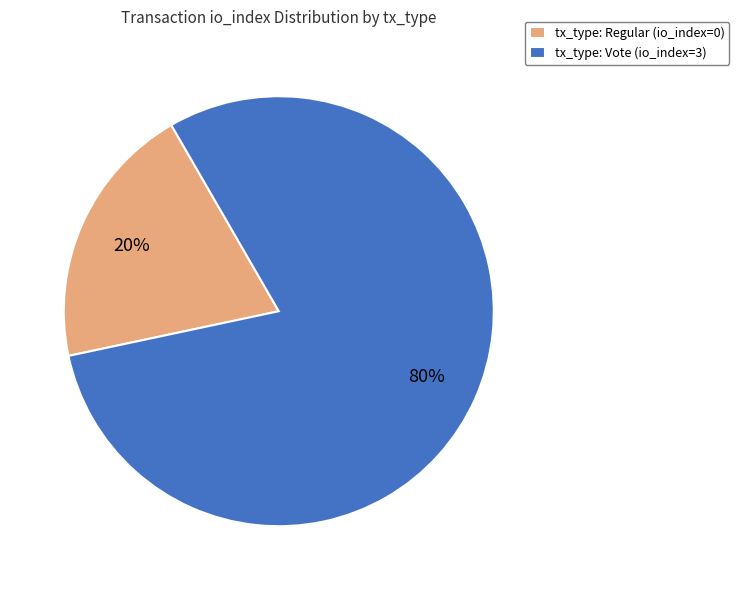

Does tx_type: Regular (io_index=0) account for over 50% of the chart?

No